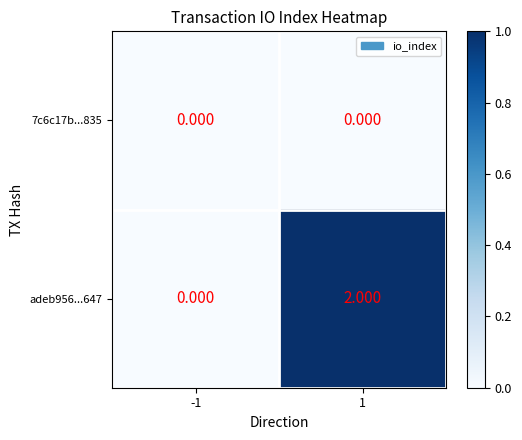

Is the value of adeb956...647 at 1 greater than the value of 7c6c17b...835 at -1?

Yes